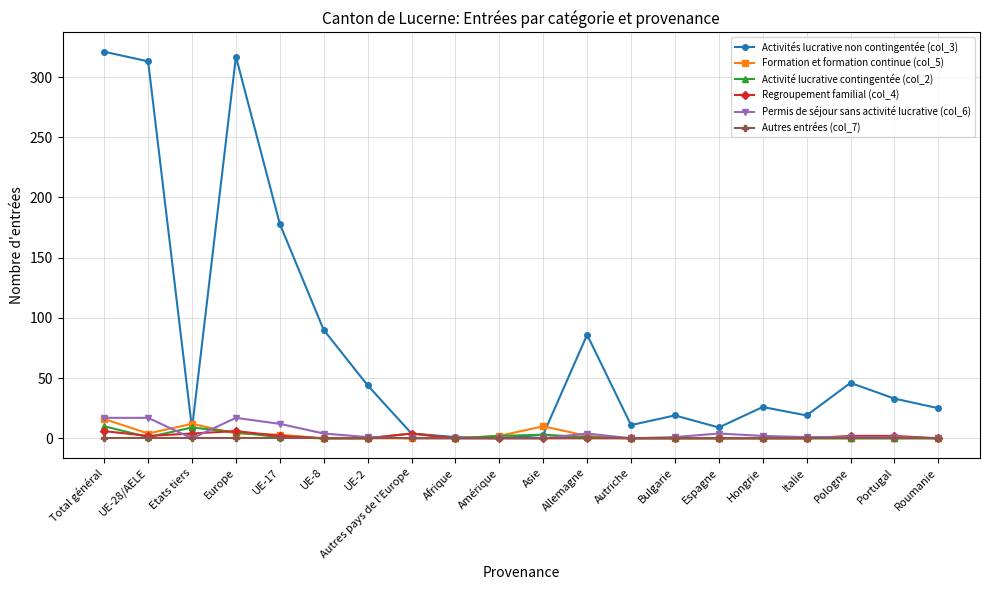

Where is the first local maximum for Activités lucrative non contingentée (col_3)?

Europe